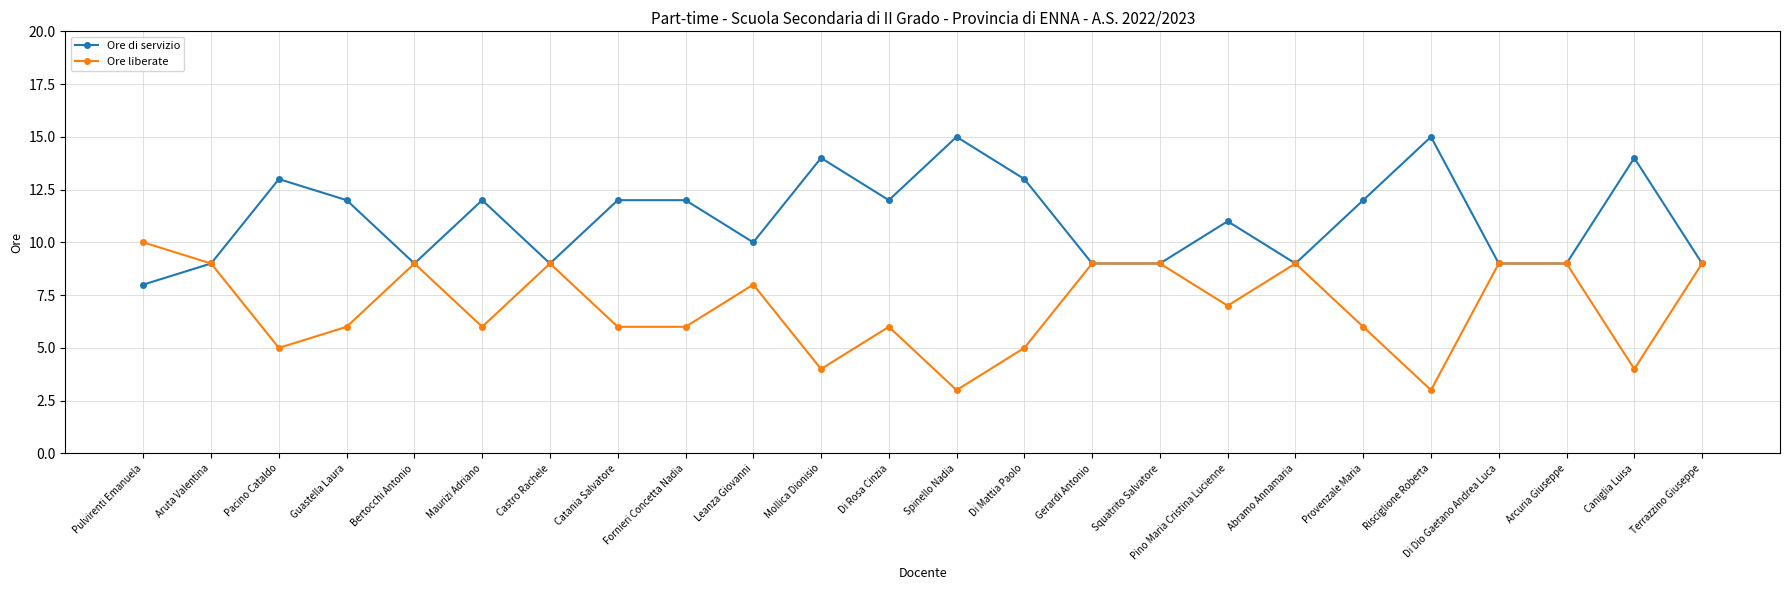

True or false: Ore di servizio has a value of 10 at Leanza Giovanni.

True